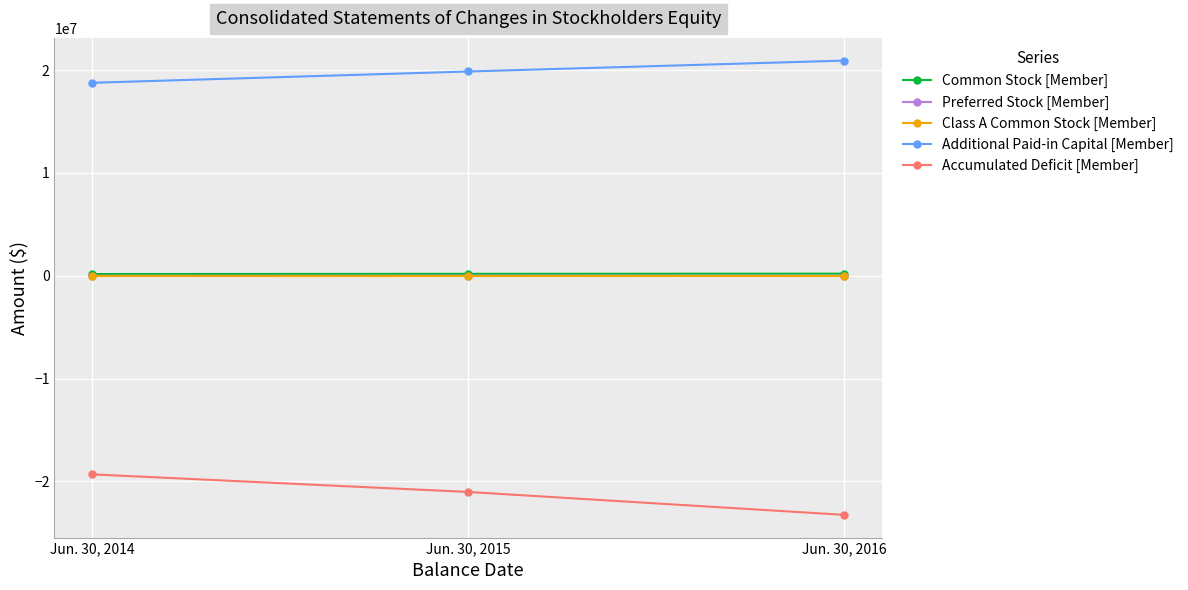

How many data points in Accumulated Deficit [Member] are above -21027553?

1